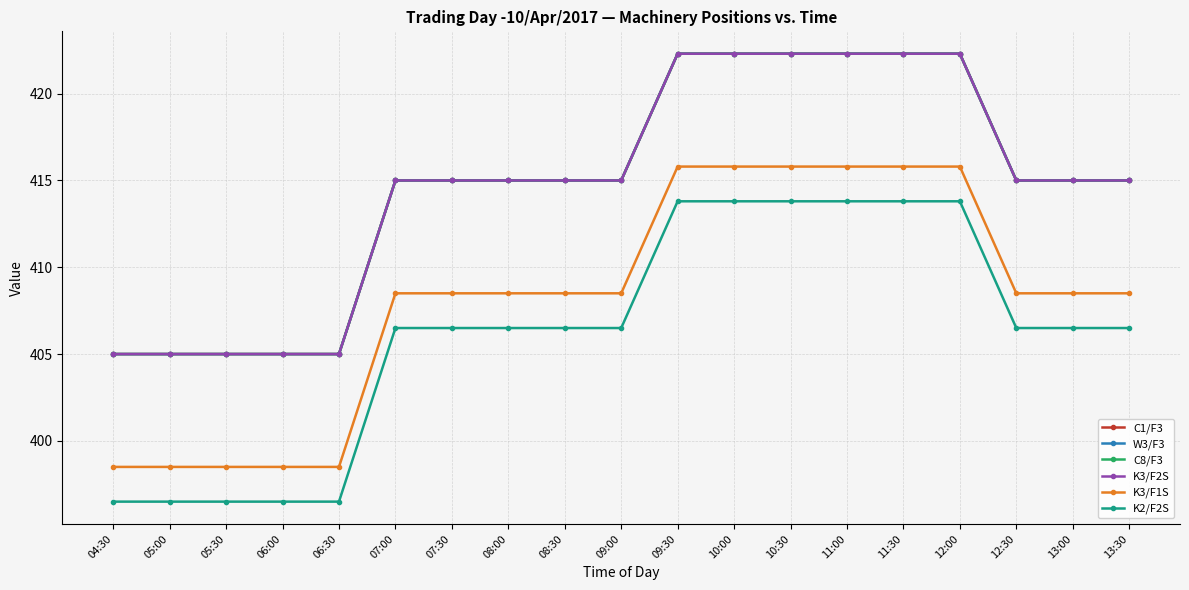

Does the chart have visible grid lines?

Yes